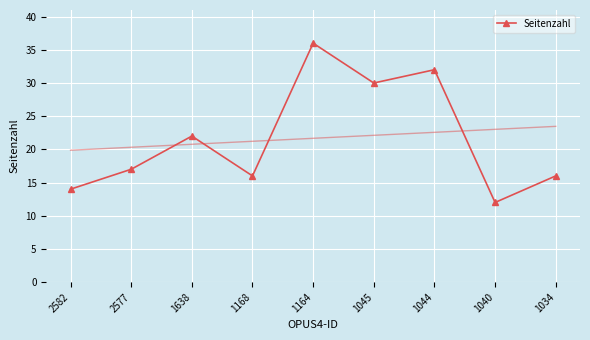

What is the sum of all values?

195